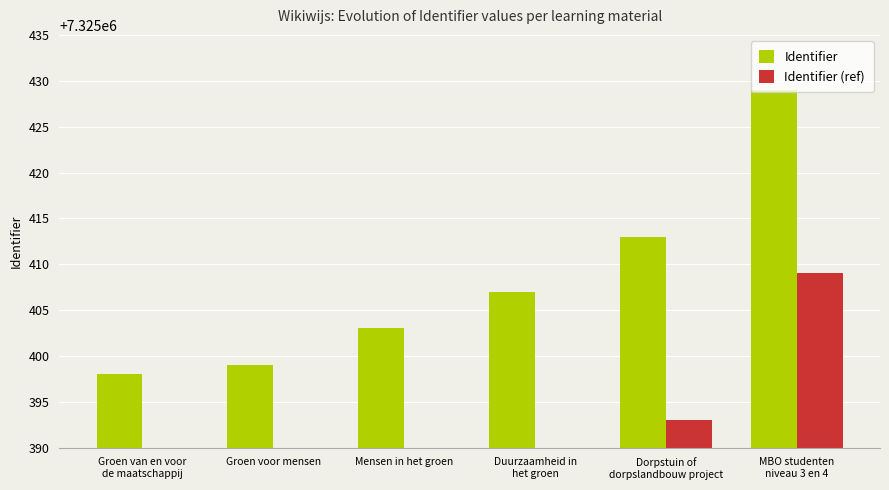

Is the value of Identifier (ref) at Groen van en voor
de maatschappij greater than the value of Identifier at Mensen in het groen?

No